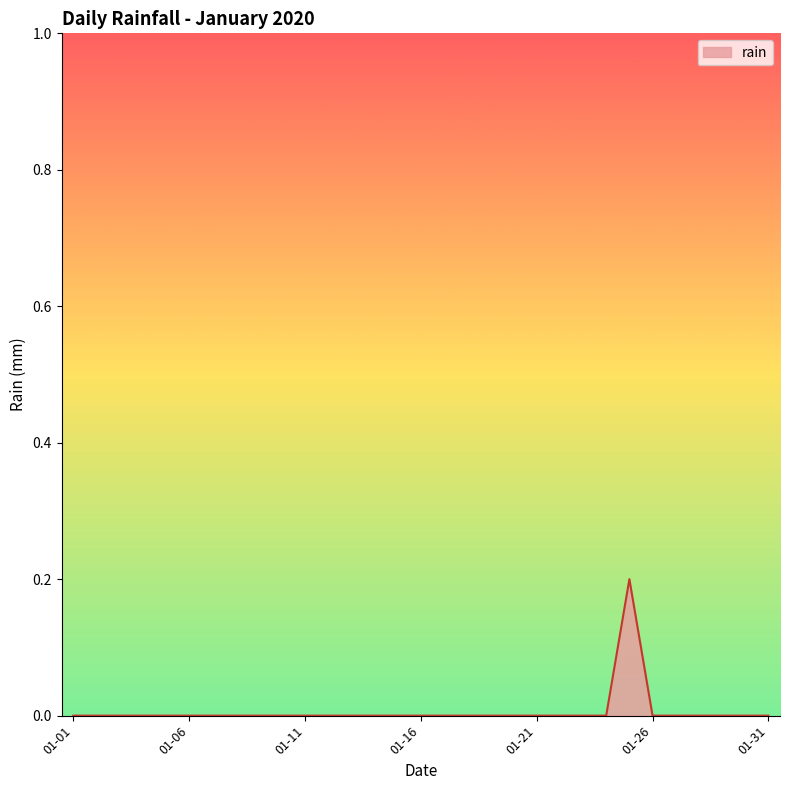

Count the values in the range 0 to 1.

31